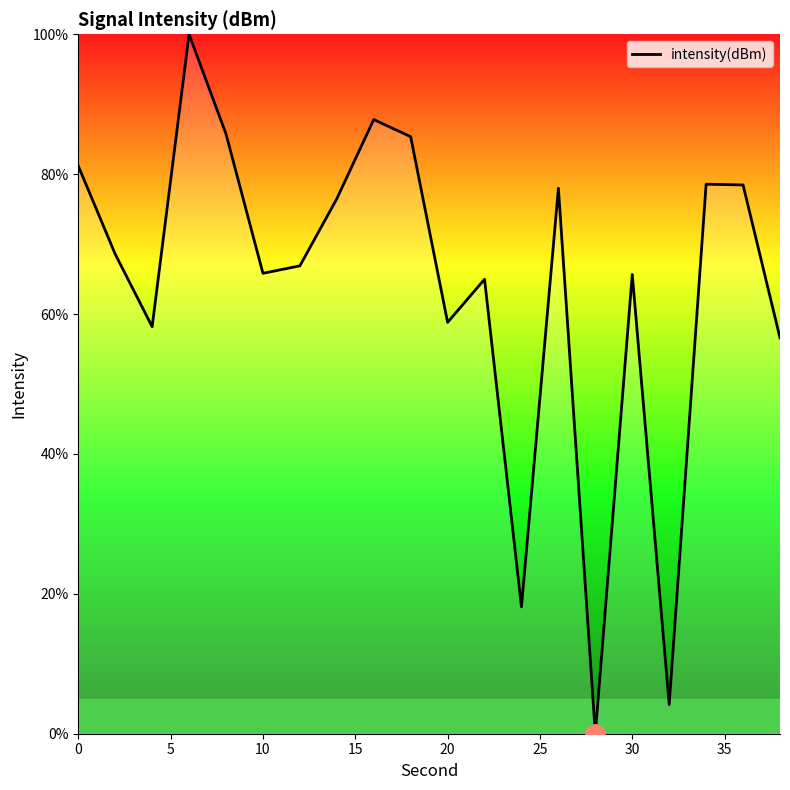

What is the maximum value shown in the chart?

100.0